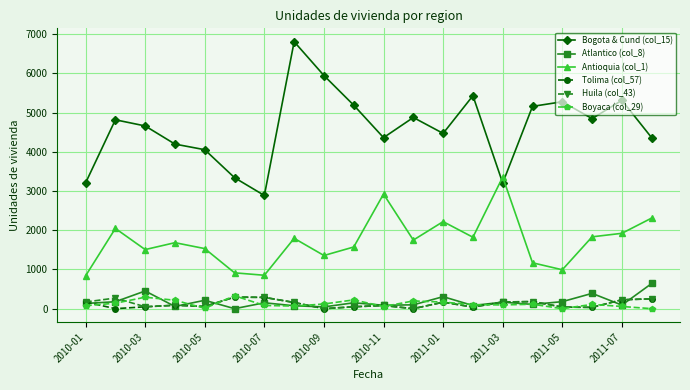

True or false: Antioquia (col_1) has more than 2 interior local peaks.

True